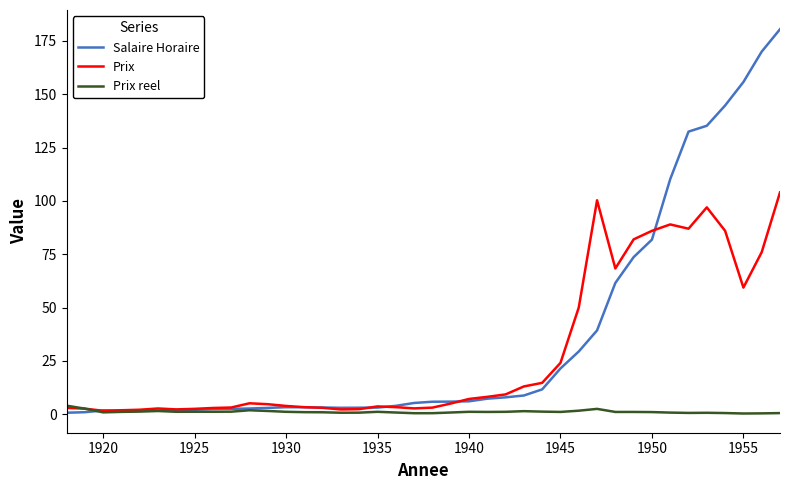

How many intersections are there between Salaire Horaire and Prix reel?

1